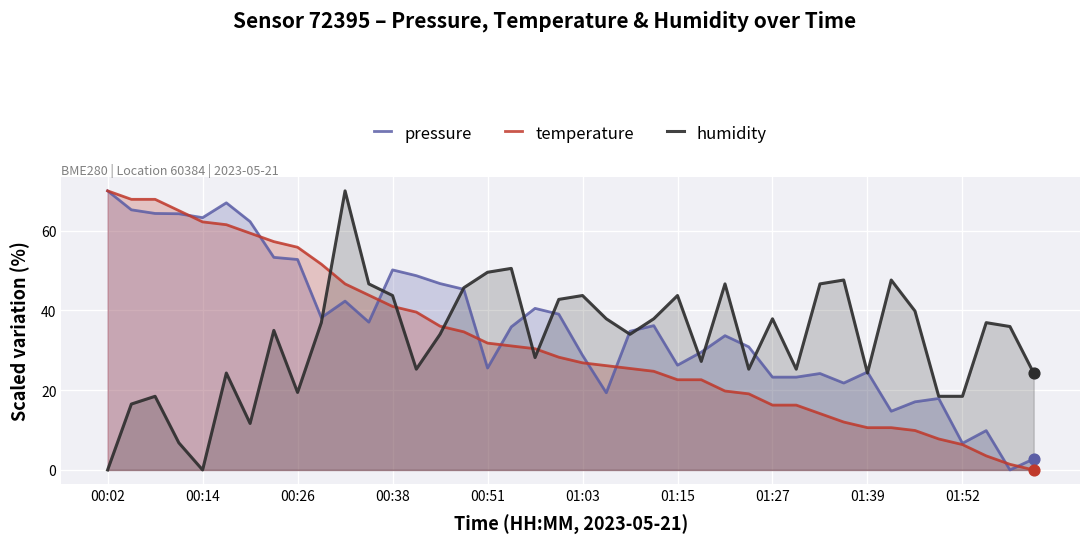

What are all the series names shown in the legend?

pressure, temperature, humidity